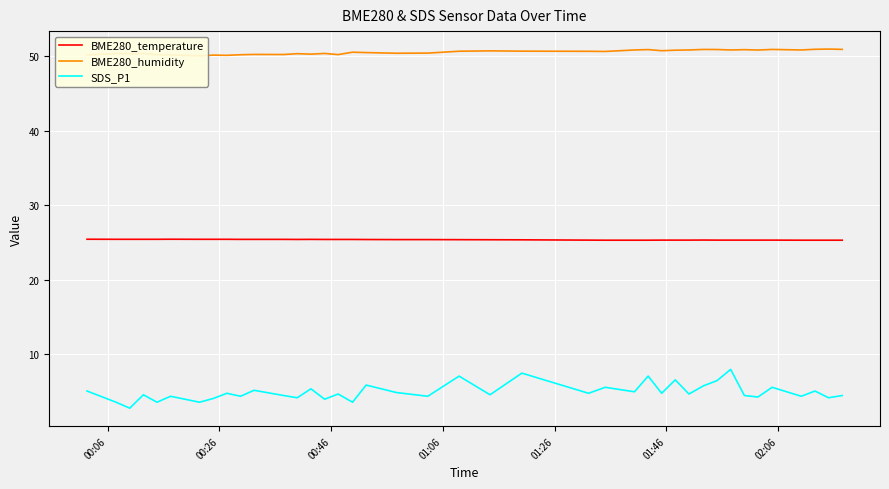

How many interior local peaks does the BME280_humidity series have?

13